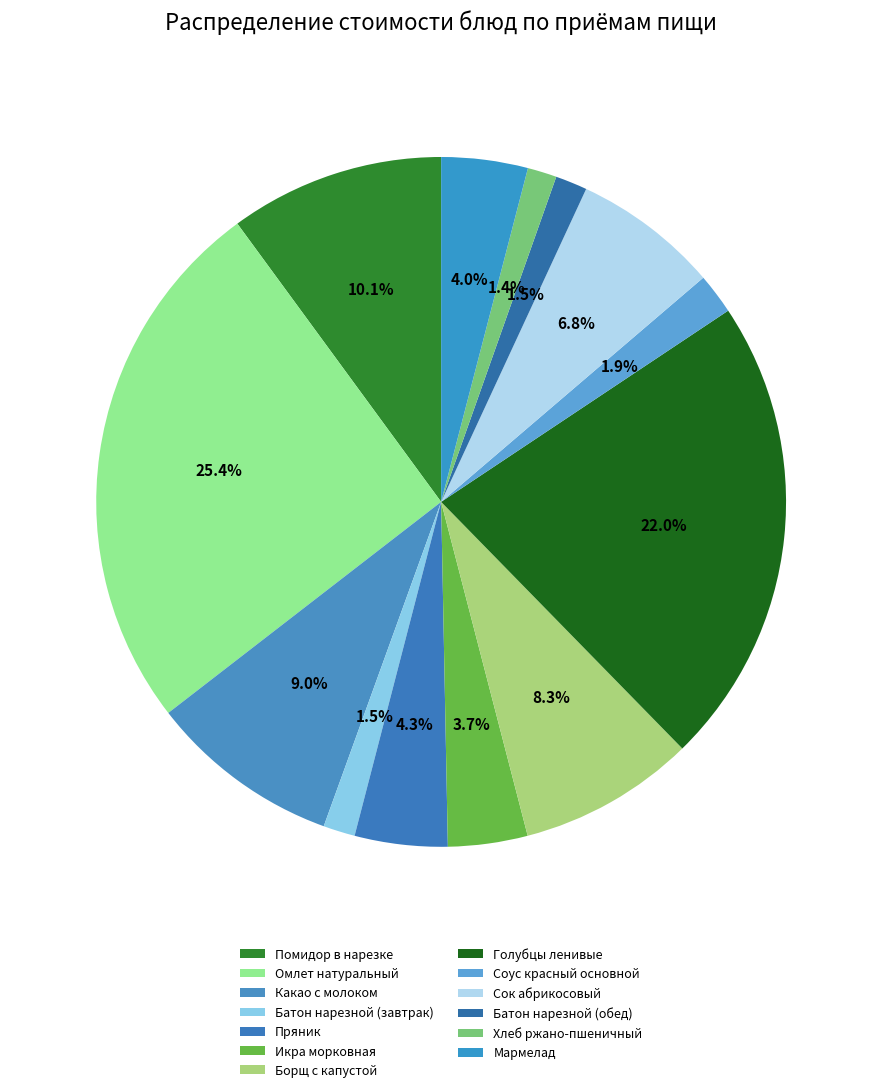

Which category has the smallest portion of the pie?

Хлеб ржано-пшеничный